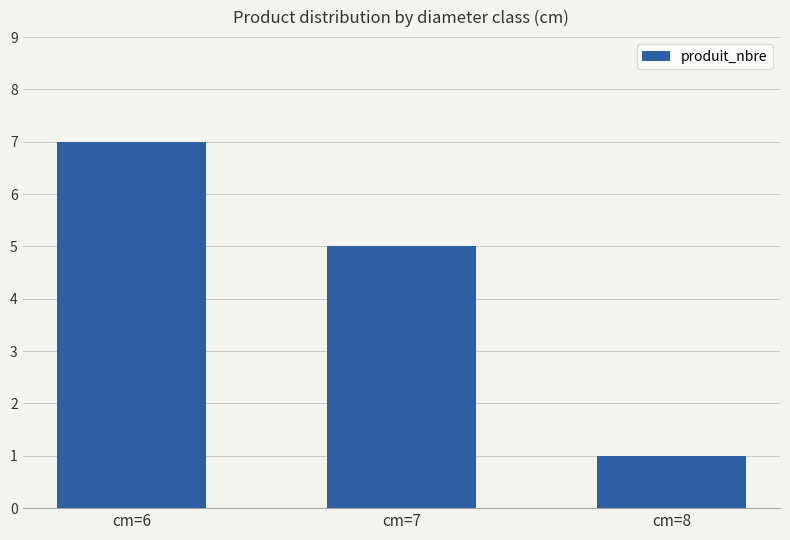

Reading left to right, extract all data points from this chart.

cm=6=7	cm=7=5	cm=8=1